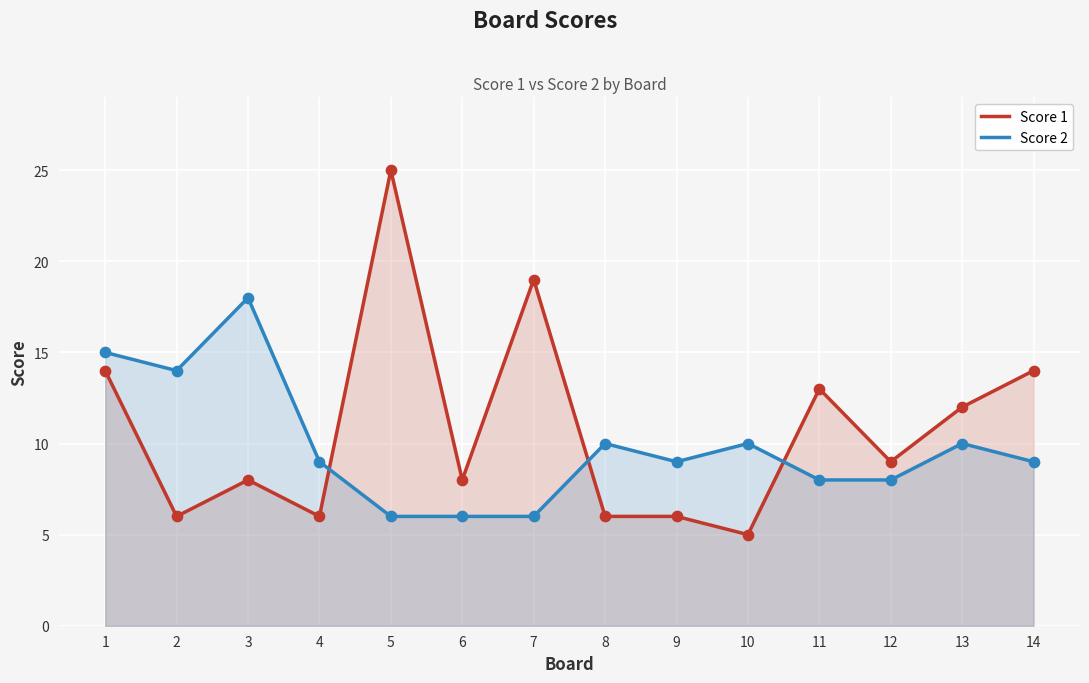

At how many categories does at least one series exceed 12?

7